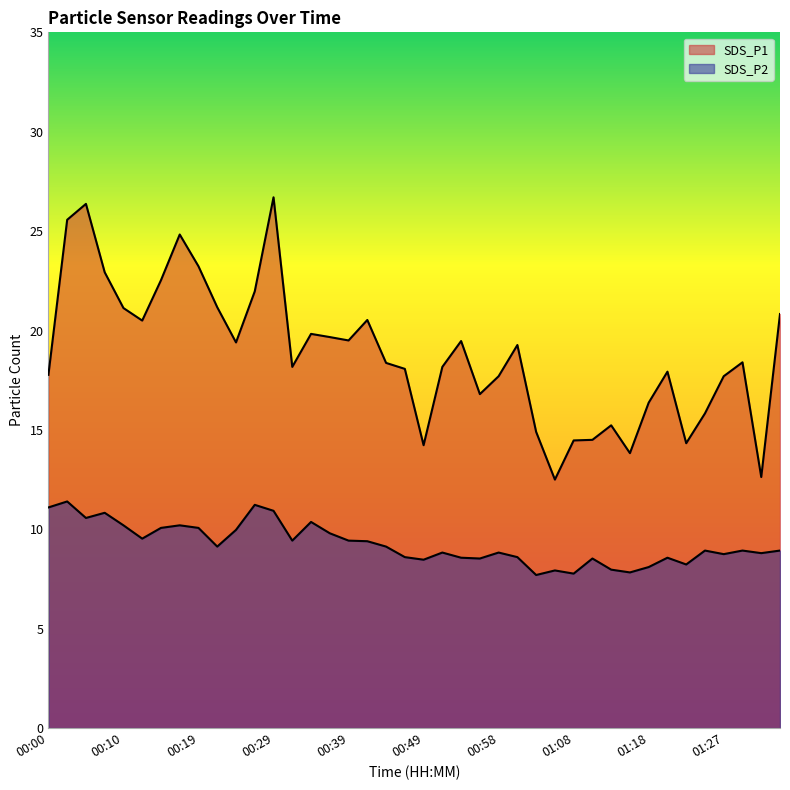

What is the value of the SDS_P2 point at the 20th from the left?

8.6